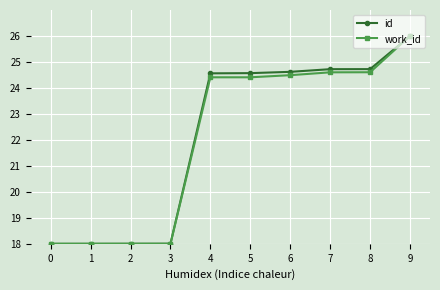

What is the total value across all series at 8?

49.3